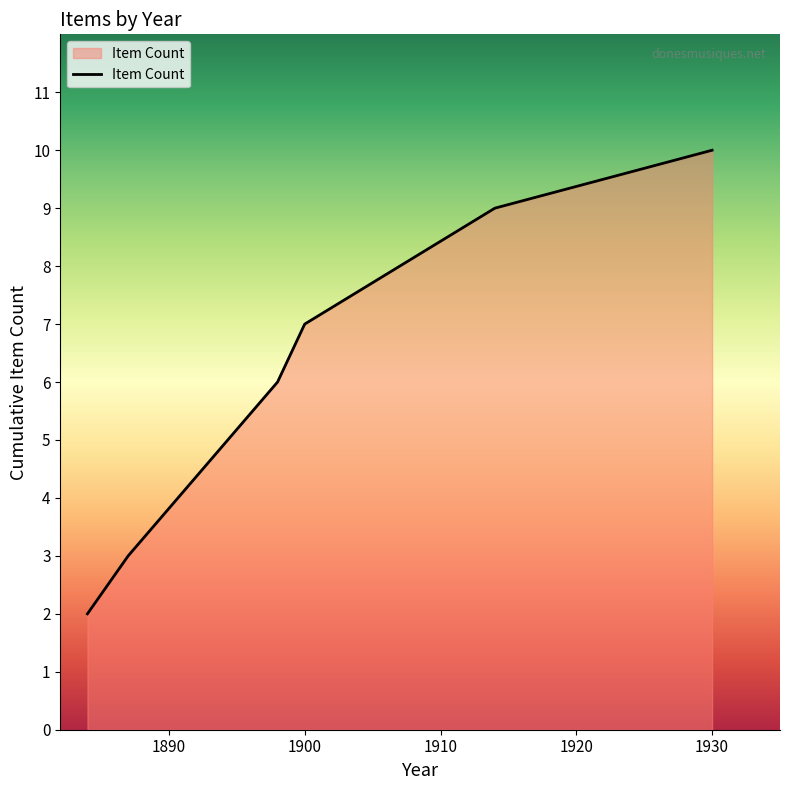

What is the average value?

6